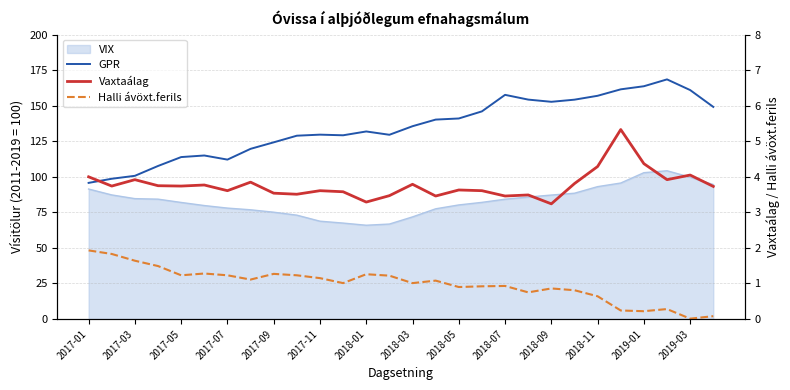

True or false: Halli ávöxt.ferils and Vaxtaálag intersect in this chart.

False